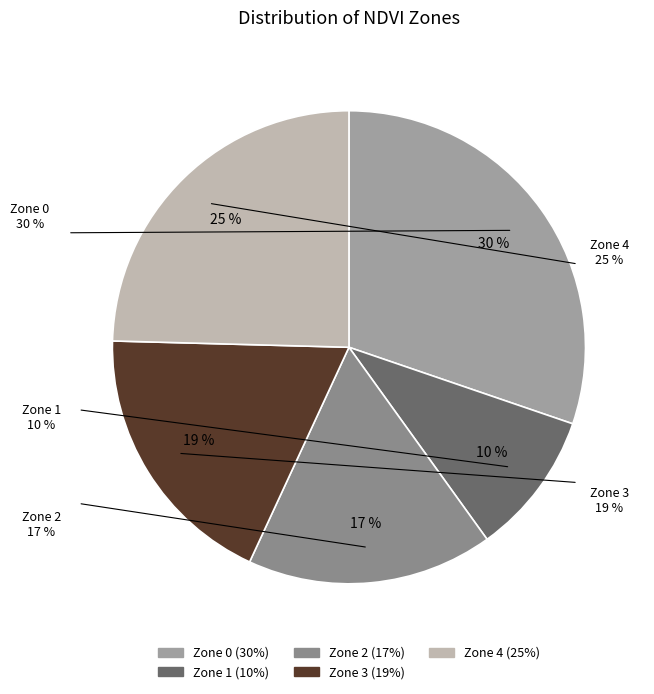

Which has a higher value, Zone 3 or Zone 0?

Zone 0